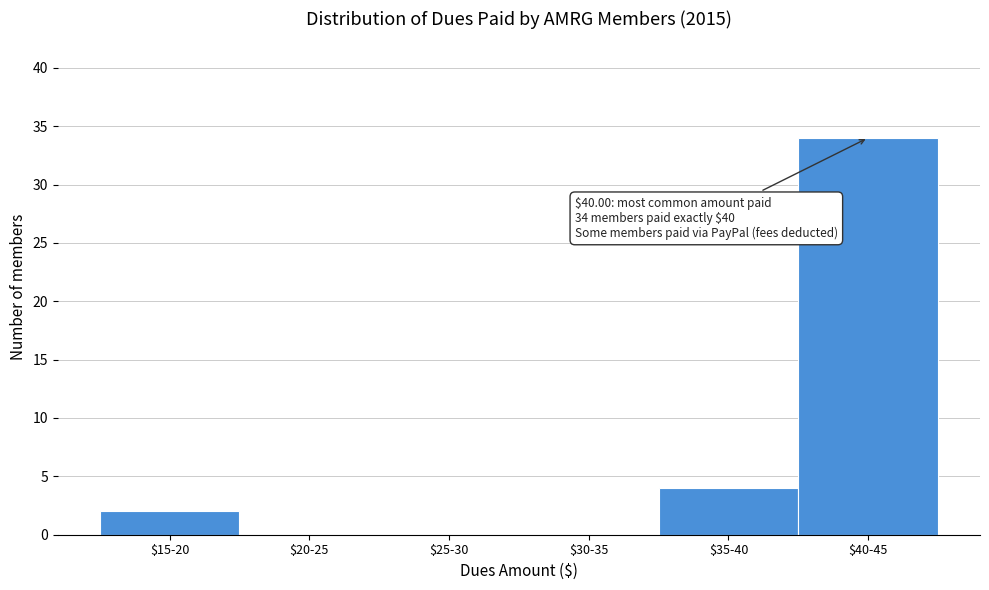

What is the sum of all values?

40